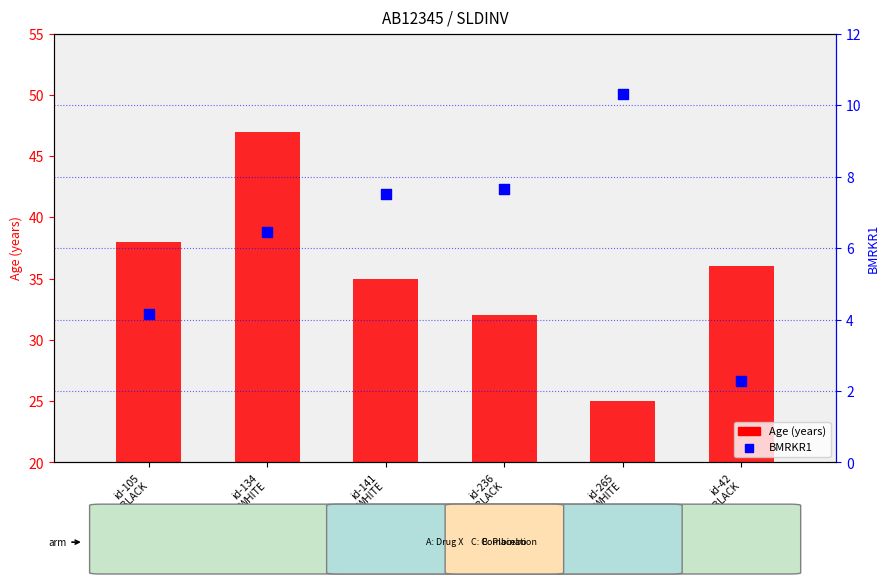

At which category is the sum across all series the highest?

id-134
WHITE